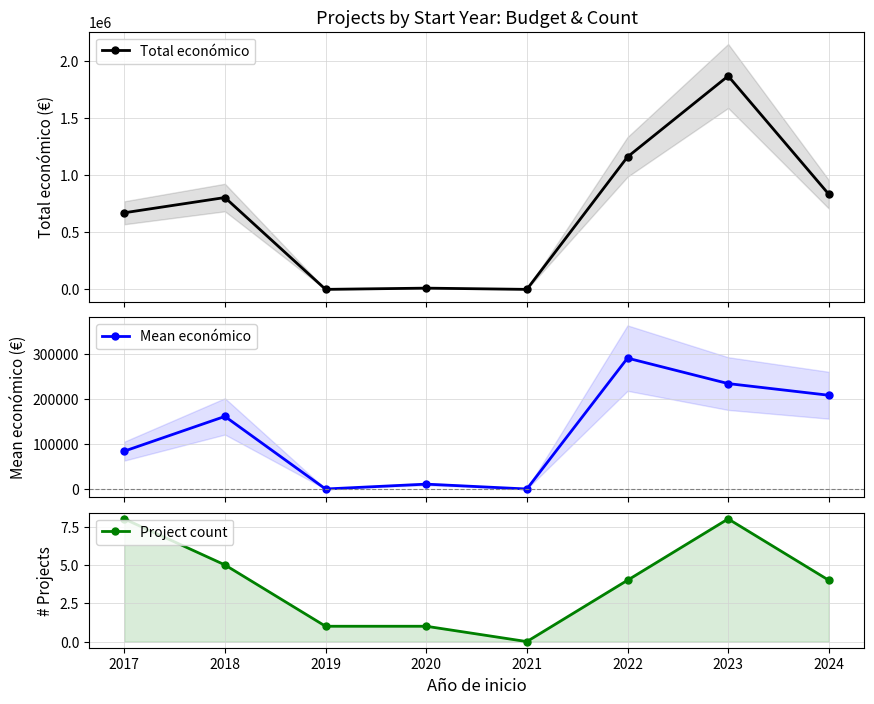

Where does the Project count series first go above 4?

2017